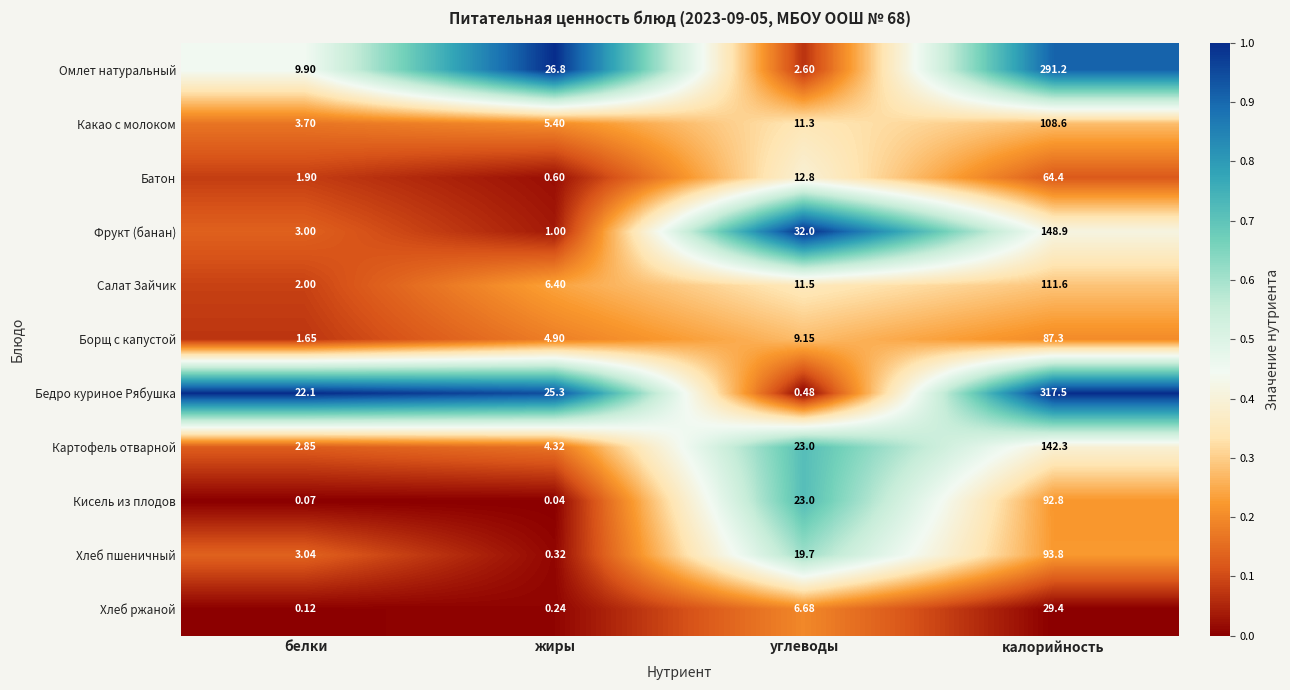

At which category is the sum across all series the highest?

калорийность